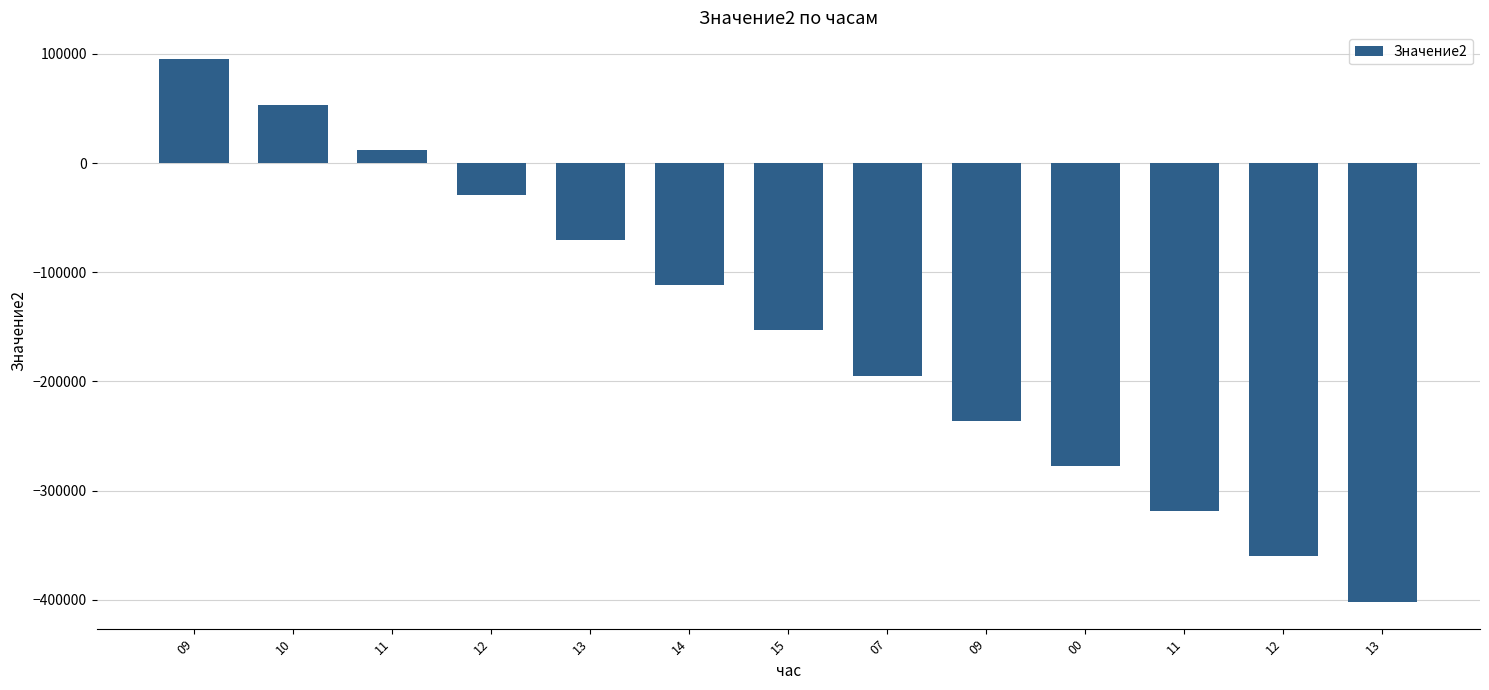

What is the sum of all values?

-1993693